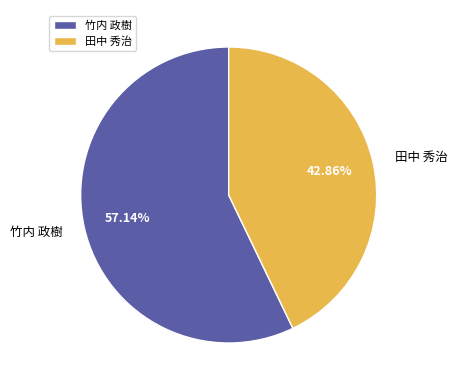

Combined, do 田中 秀治 and 竹内 政樹 account for over 50%?

Yes